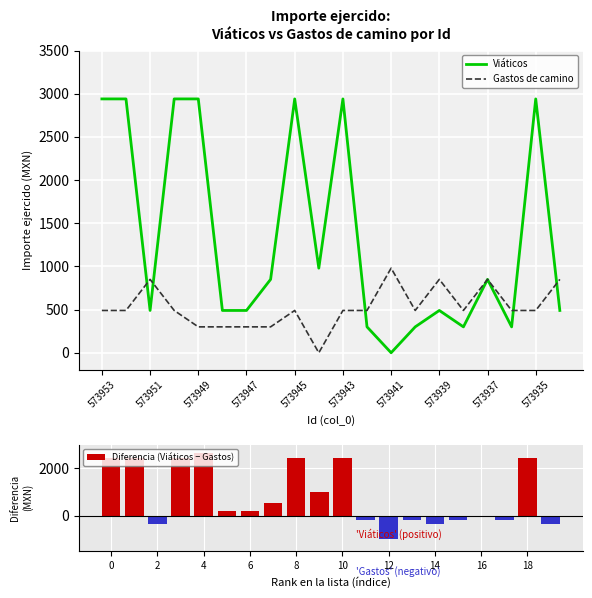

The Viáticos series shows 420 at 573937. True or false?

False